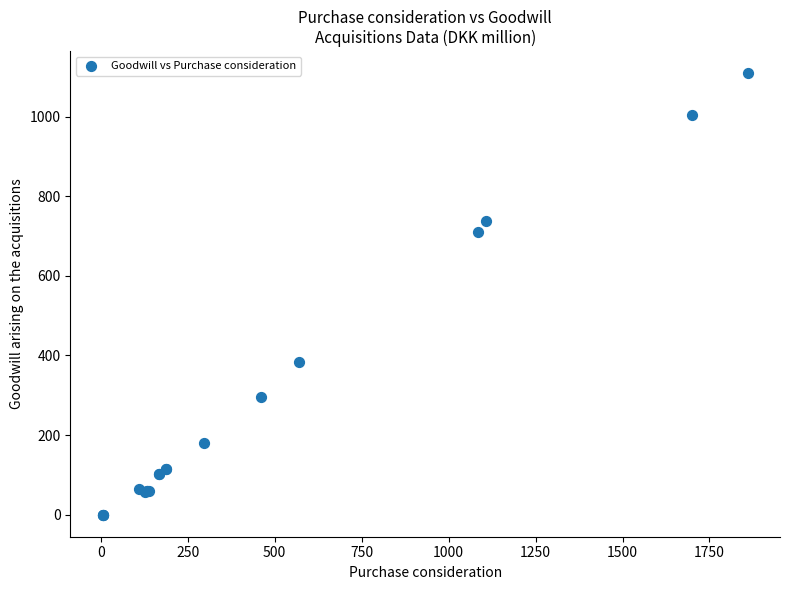

What Y value in the scatter plot is closest to 554?

711